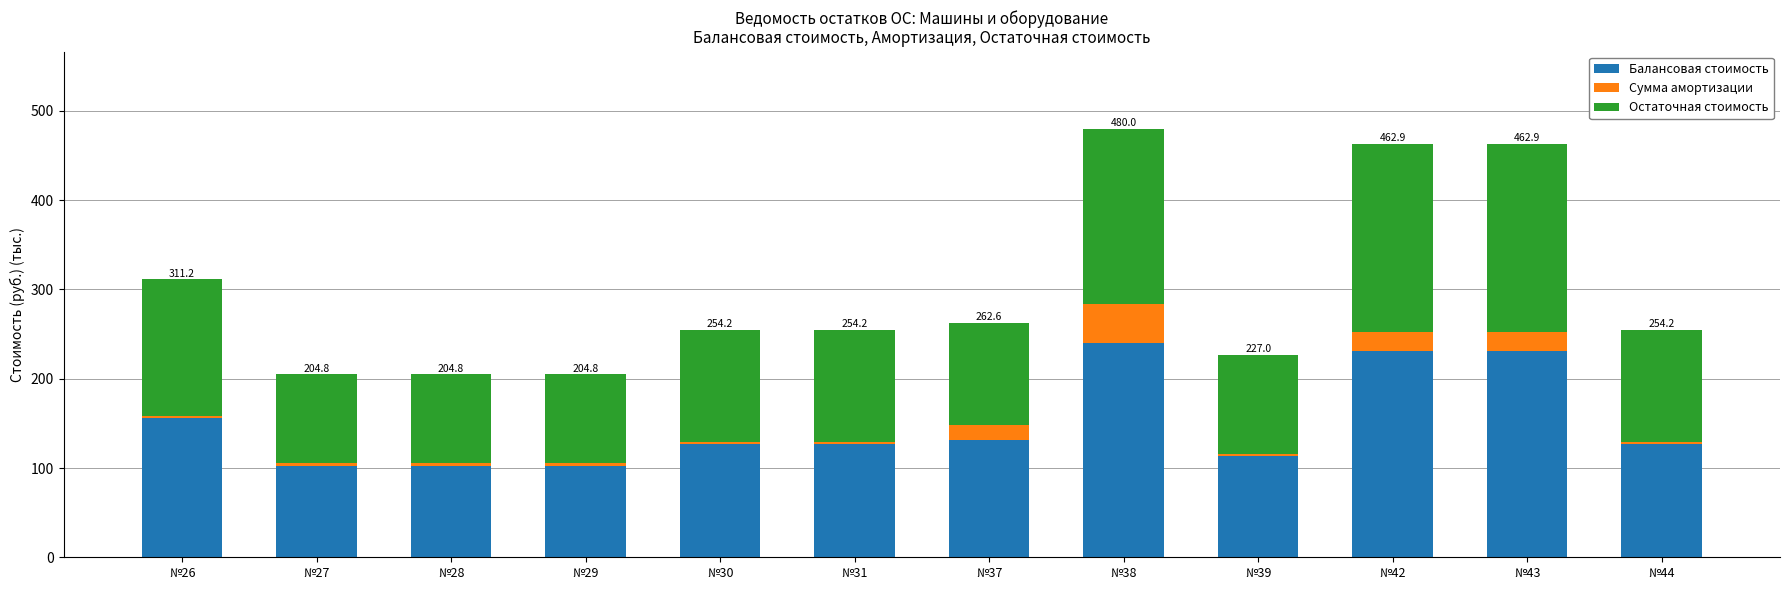

At which category is the sum across all series the highest?

№38